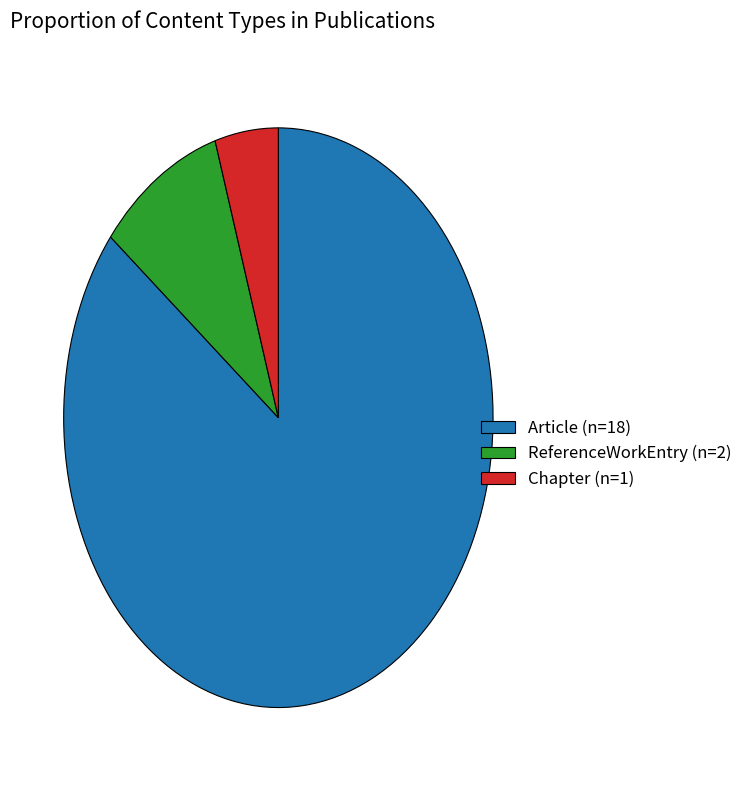

Is it true that Chapter (n=1) is 5% of the pie?

True